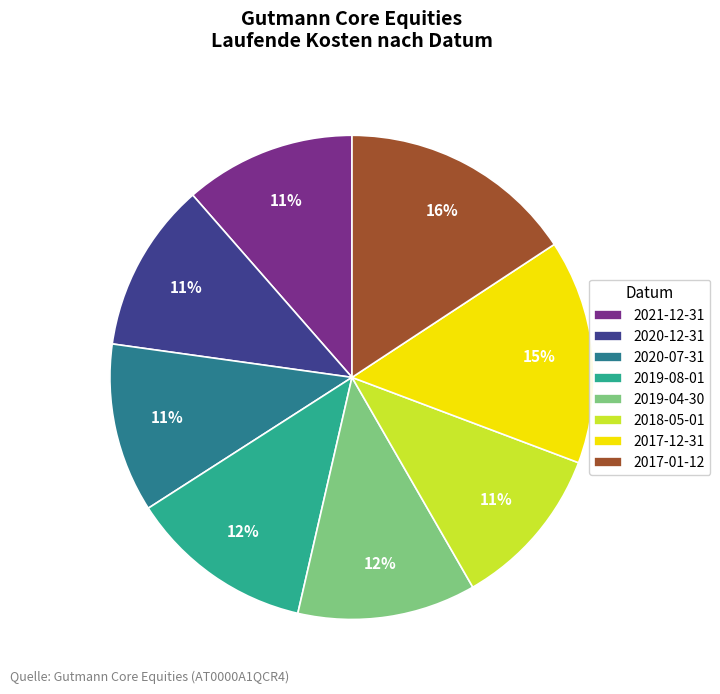

To the nearest percent, what percentage of the pie is 2021-12-31?

11%